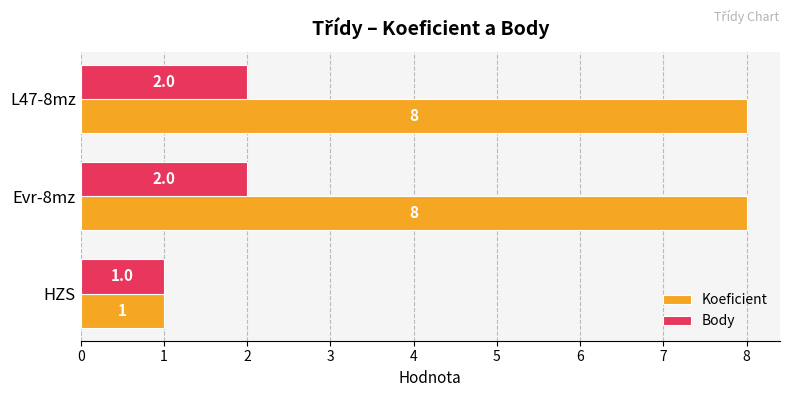

Which series has the largest total across all categories?

Koeficient